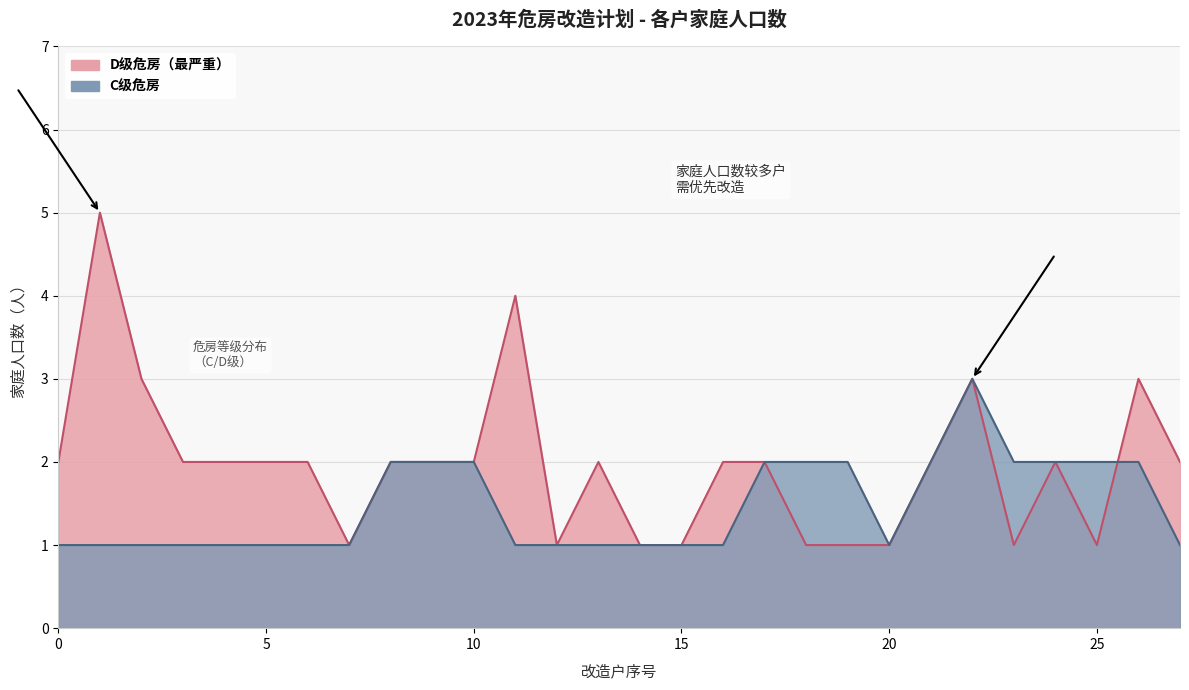

What are all the series names shown in the legend?

D级危房, C级危房